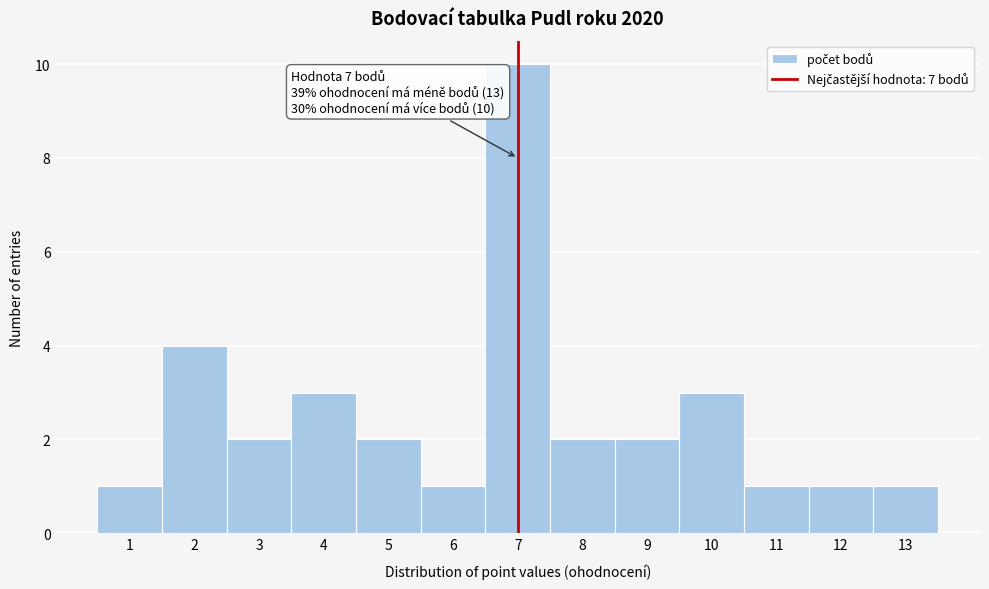

Over which range of the x-axis is the bar tallest?

6.5 to 7.5